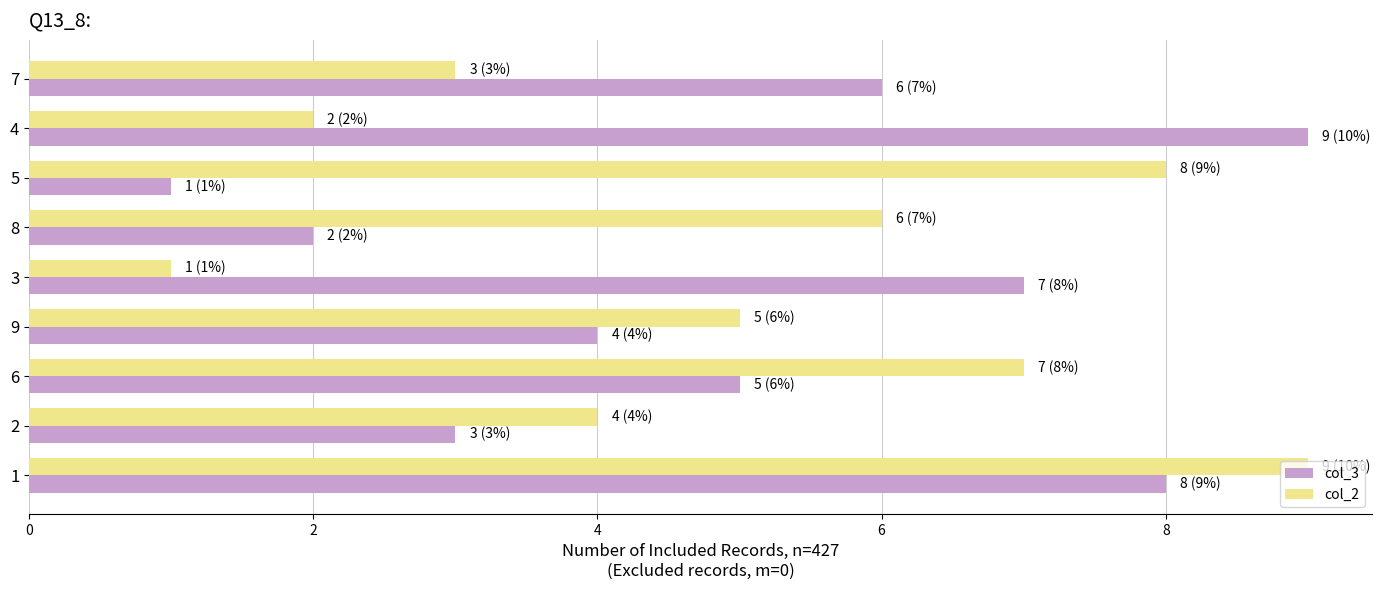

What is the minimum value for col_3?

1